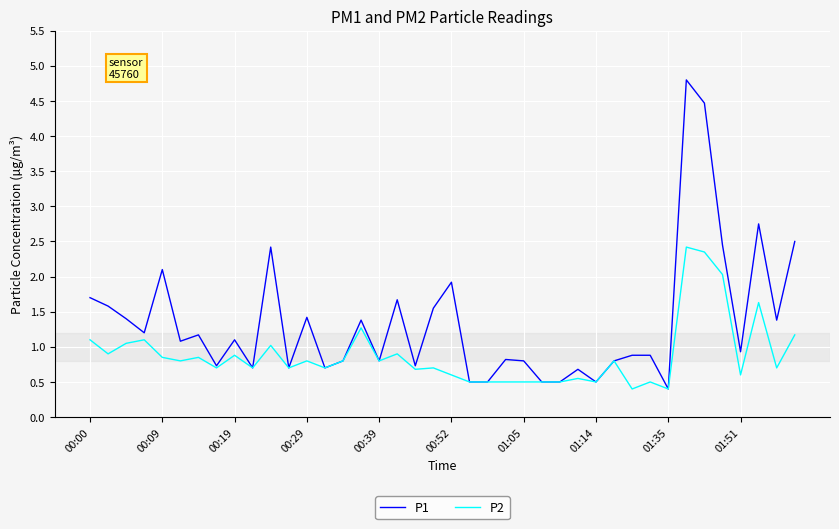

Which series has the largest total across all categories?

P1